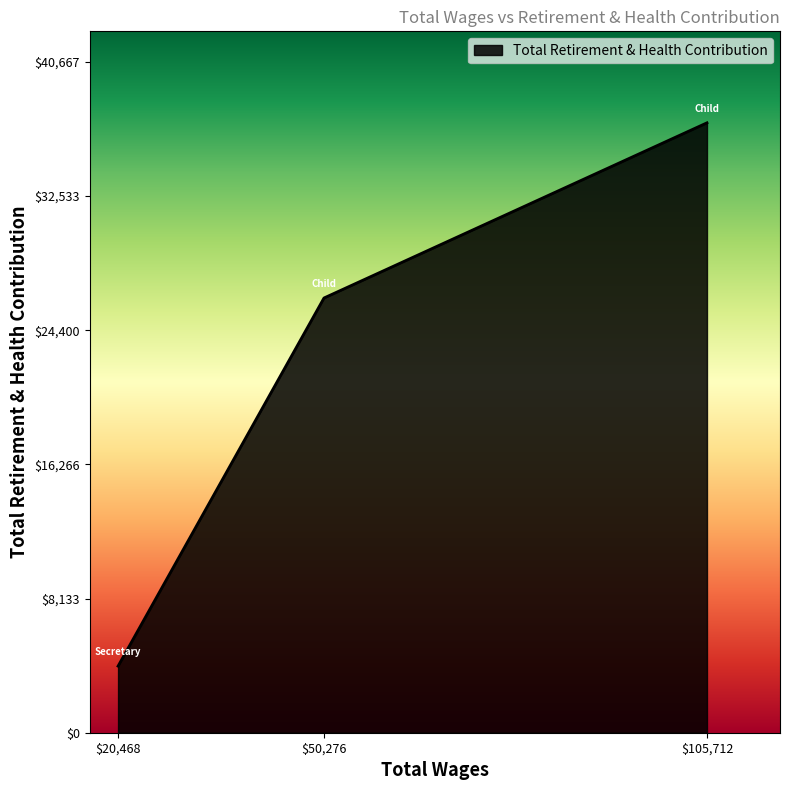

Count the number of data series in this chart.

1